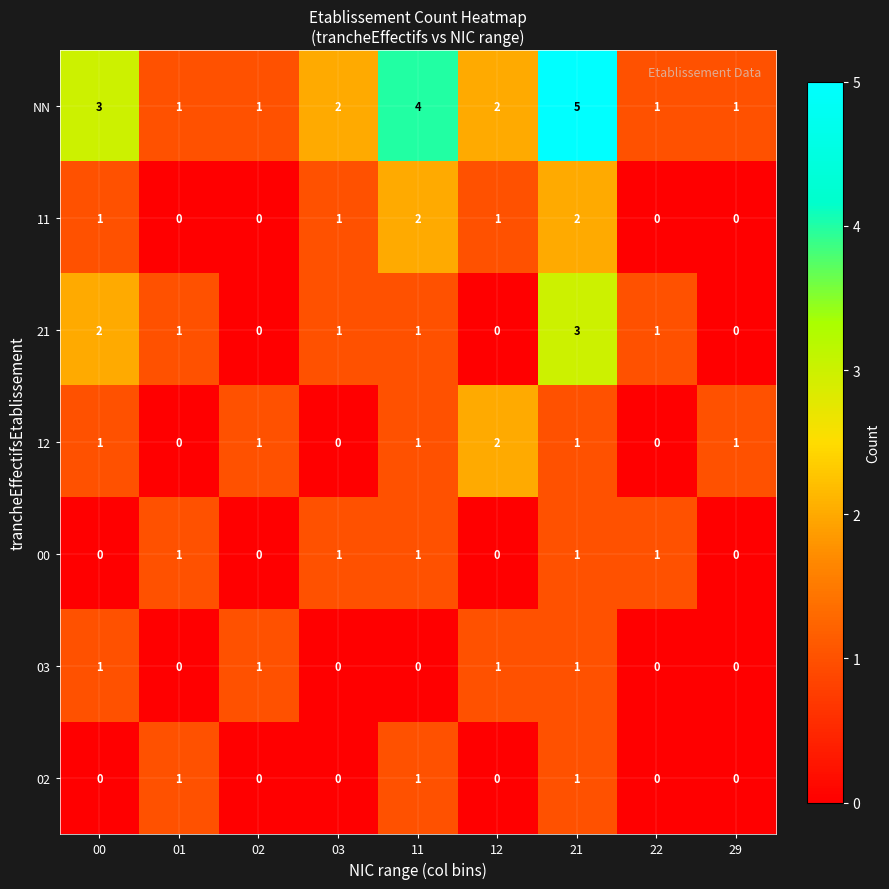

At which category is the sum across all series the highest?

21